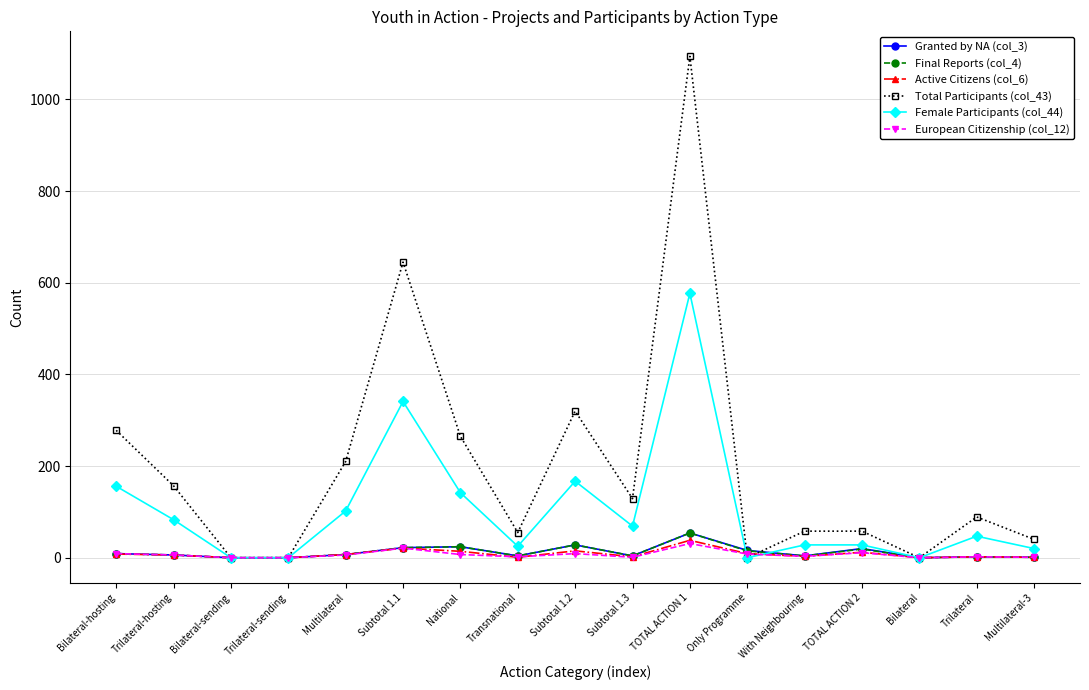

How many distinct data groups are displayed?

6